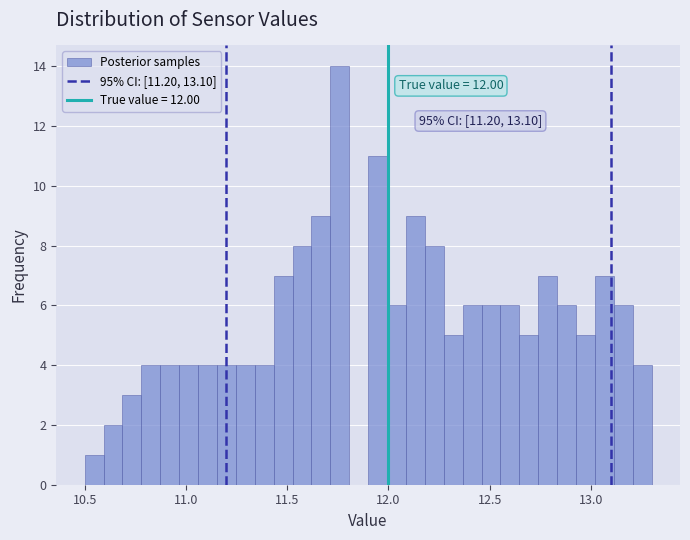

Read against the x-axis, roughly where is the centre of the tallest bar?

11.75